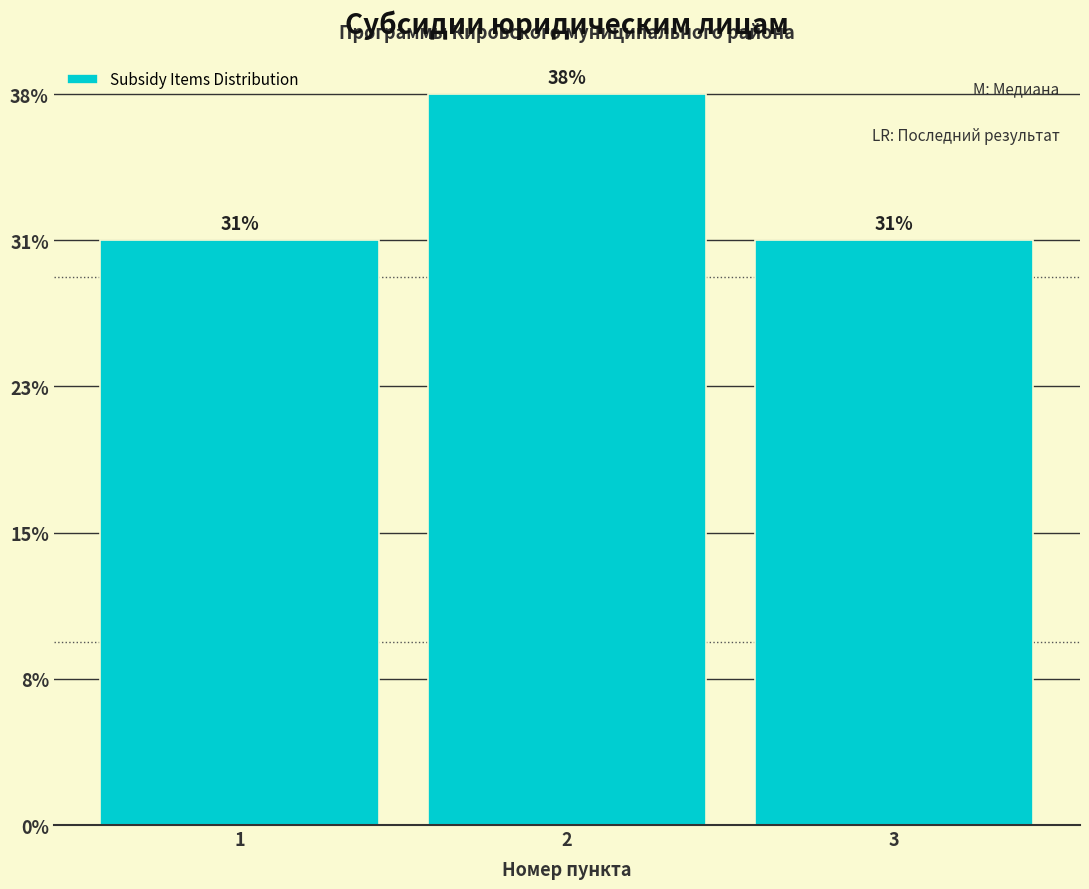

Does the chart contain any negative values?

No